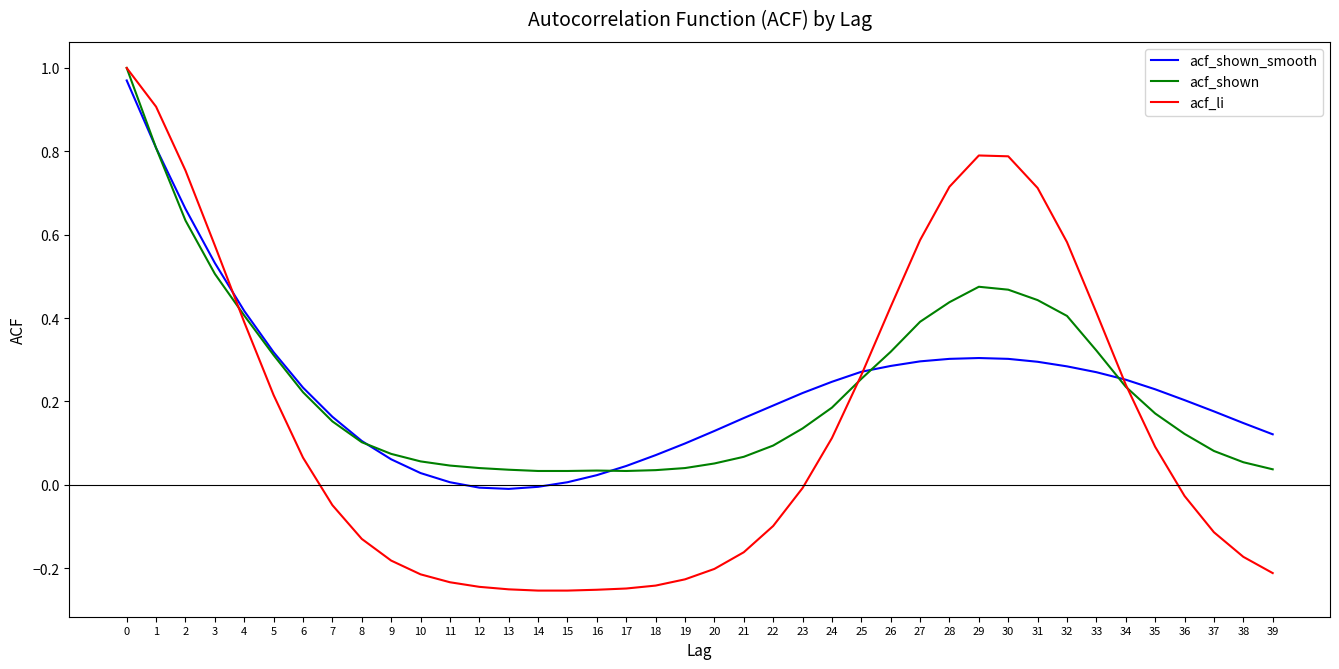

How many times do acf_li and acf_shown_smooth cross each other?

3